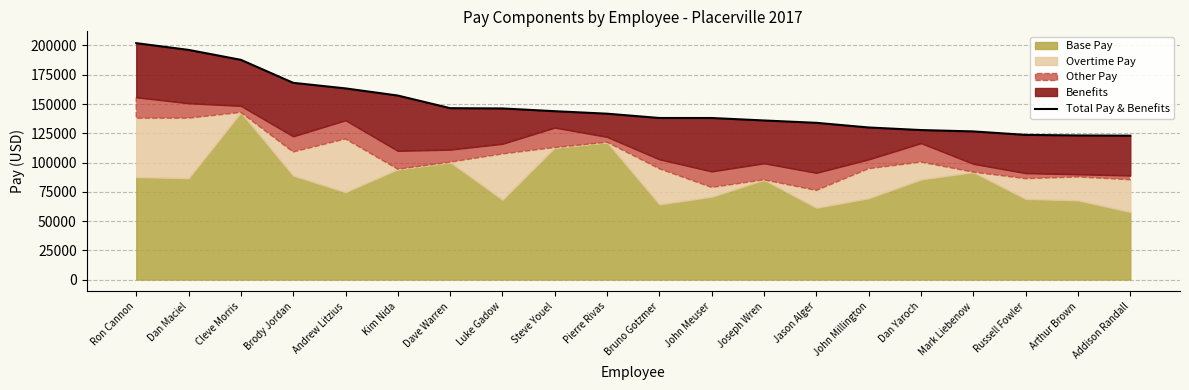

How many values exceed 141721?

10